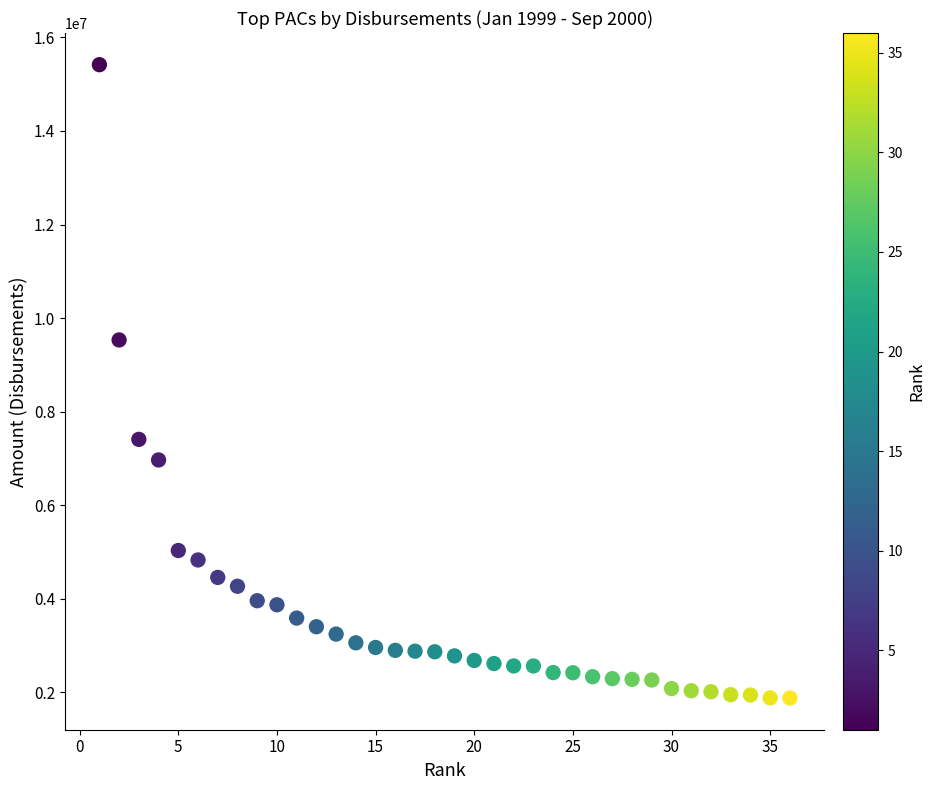

What Y value in the scatter plot is closest to 8647886?

9532934